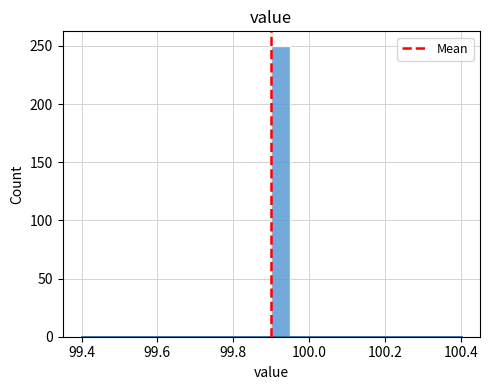

Read against the x-axis, roughly where is the centre of the tallest bar?

99.92